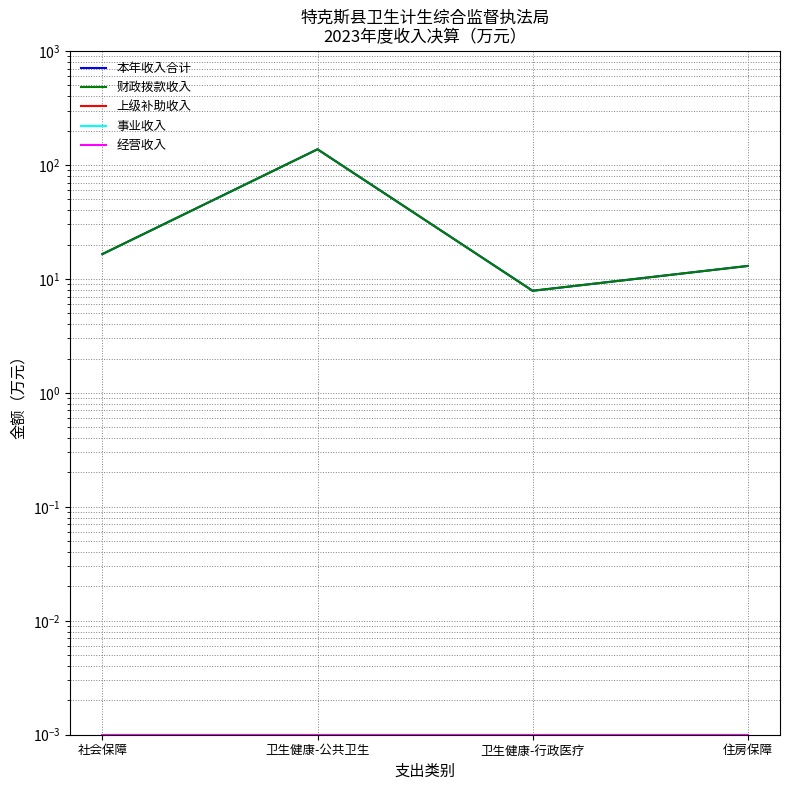

Between 卫生健康-公共卫生 and 住房保障, which series saw the biggest shift?

本年收入合计